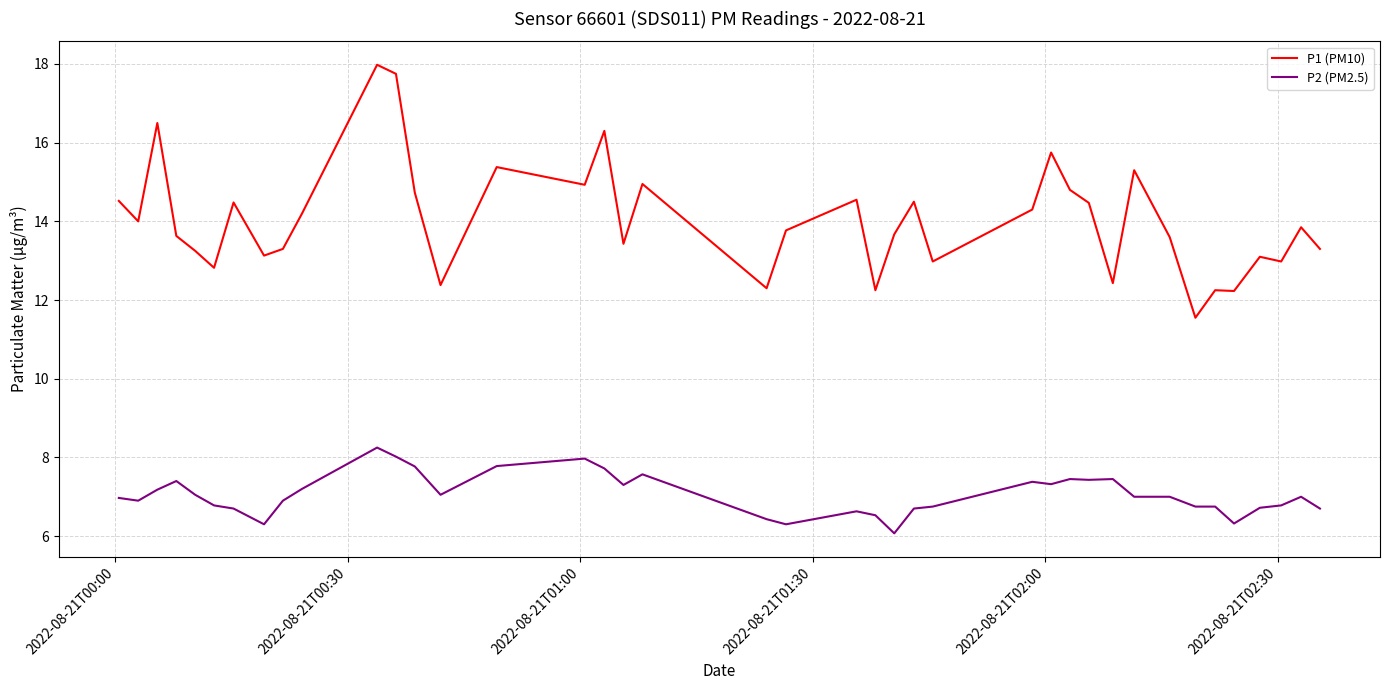

What is the highest value of the P1 (PM10) series?

18.0